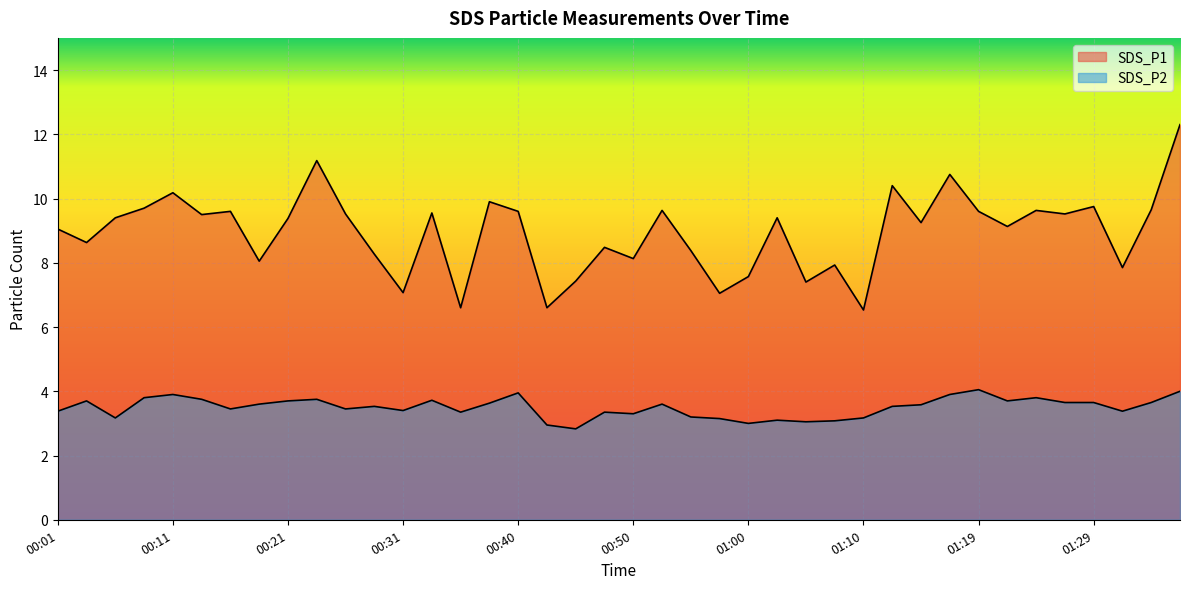

List the series in order of their peak value, highest first.

SDS_P1, SDS_P2